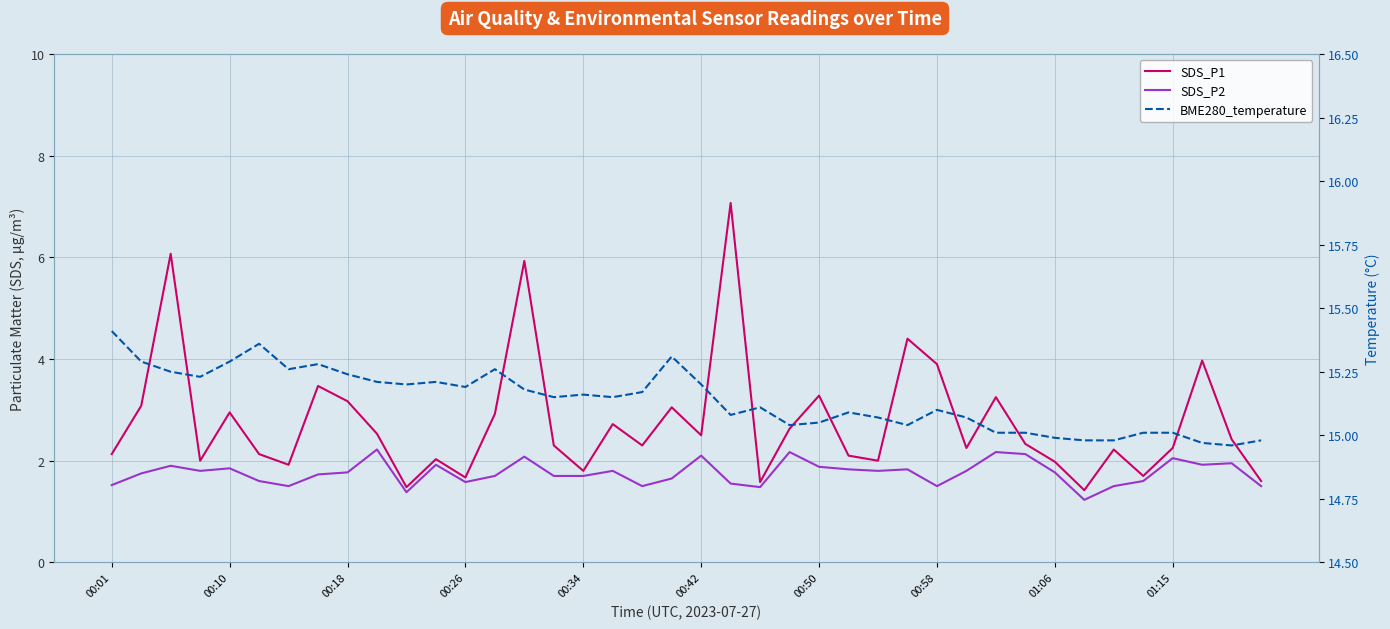

What is the highest value of the SDS_P1 series?

7.1